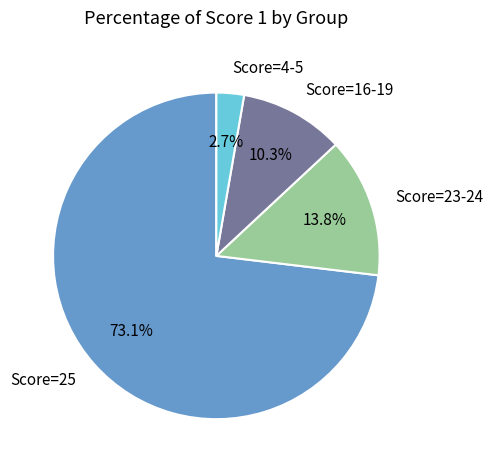

Which category has the biggest portion of the pie?

Score=25